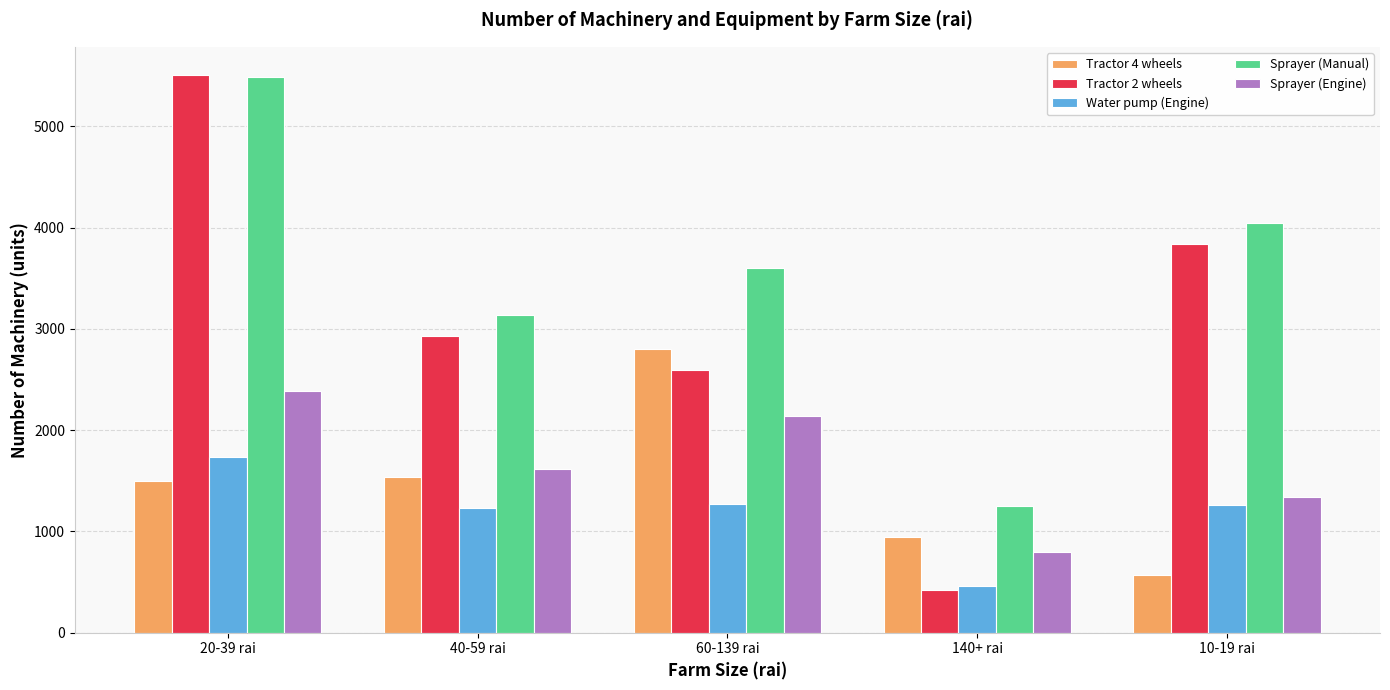

The Water pump (Engine) series shows 2214.4 at 60-139 rai. True or false?

False